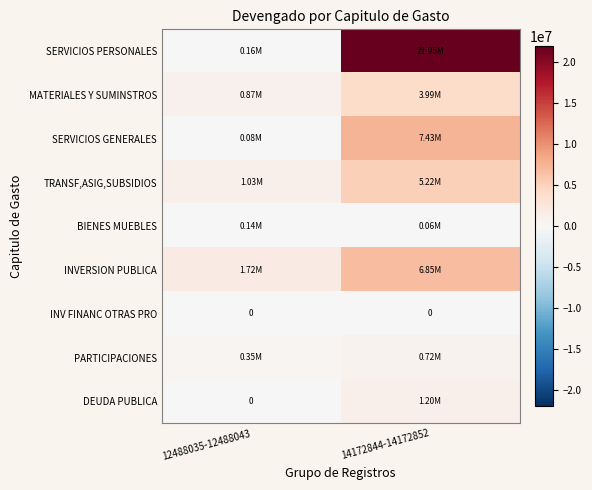

What is the highest value of the TRANSF,ASIG,SUBSIDIOS series?

5221050.7